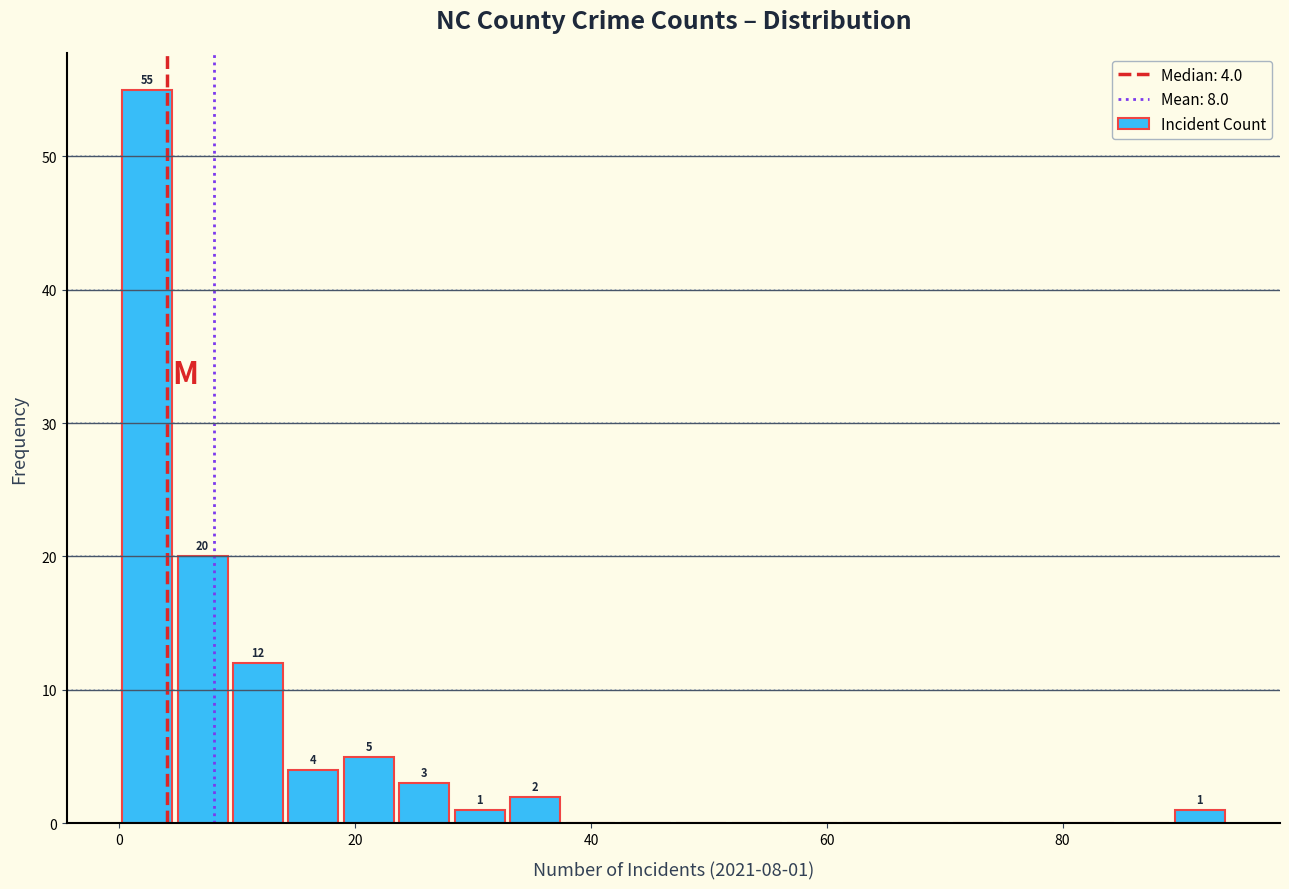

Read against the x-axis, roughly where is the centre of the tallest bar?

2